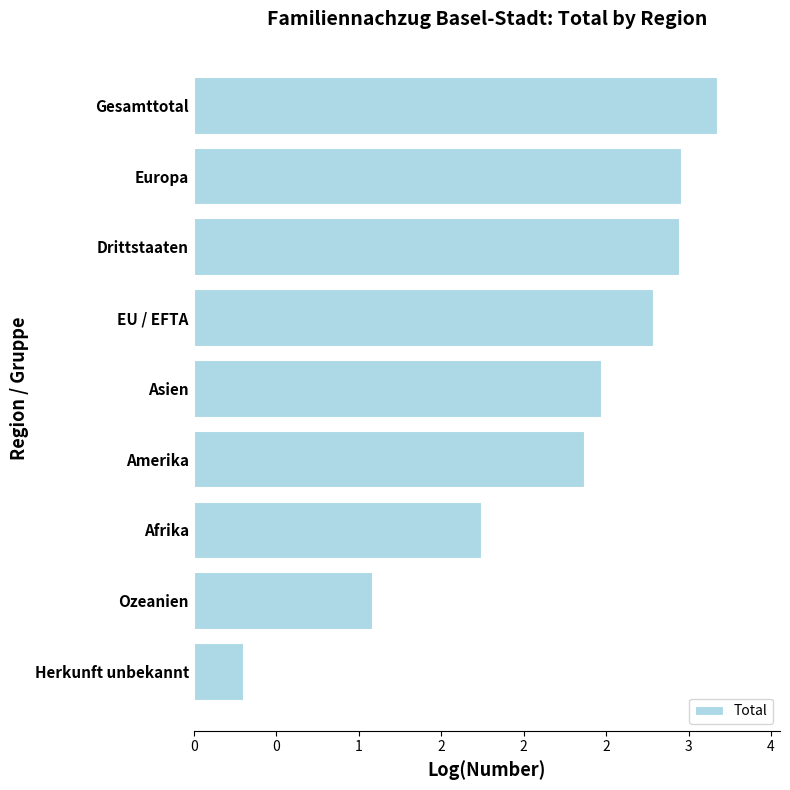

What is the difference between the maximum and minimum values?

2.9